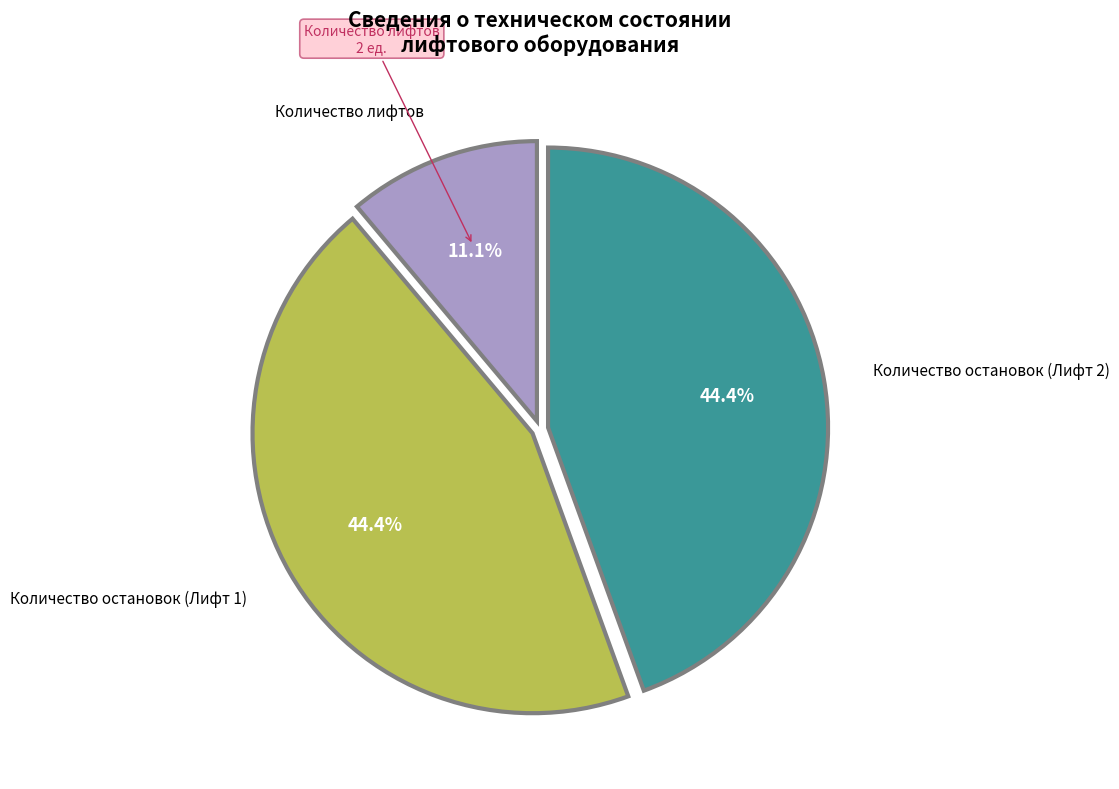

What is the ratio of the value at Количество остановок (Лифт 1) to the value at Количество лифтов?

4.0